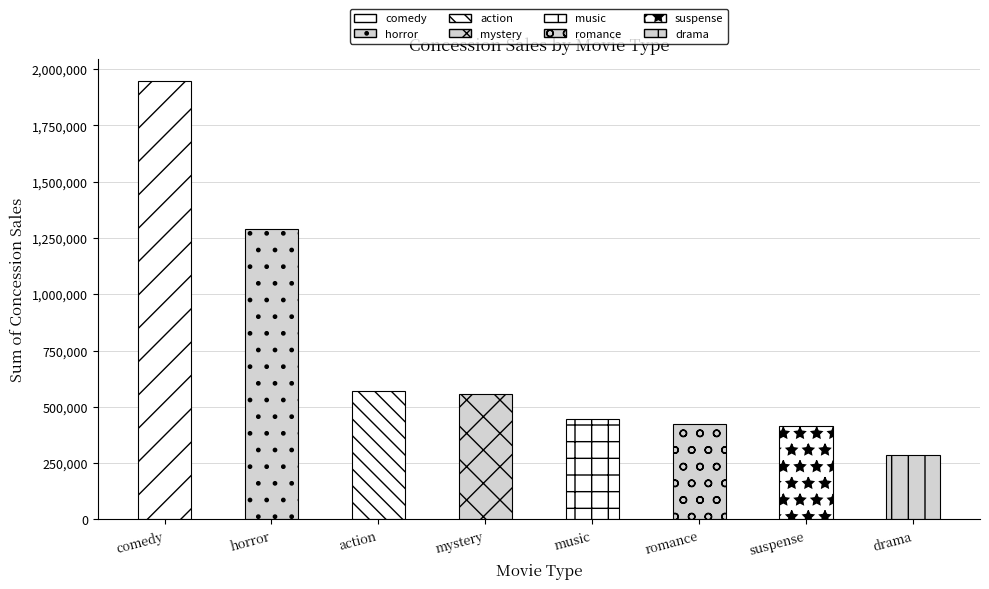

Which category has the highest value across all series?

comedy